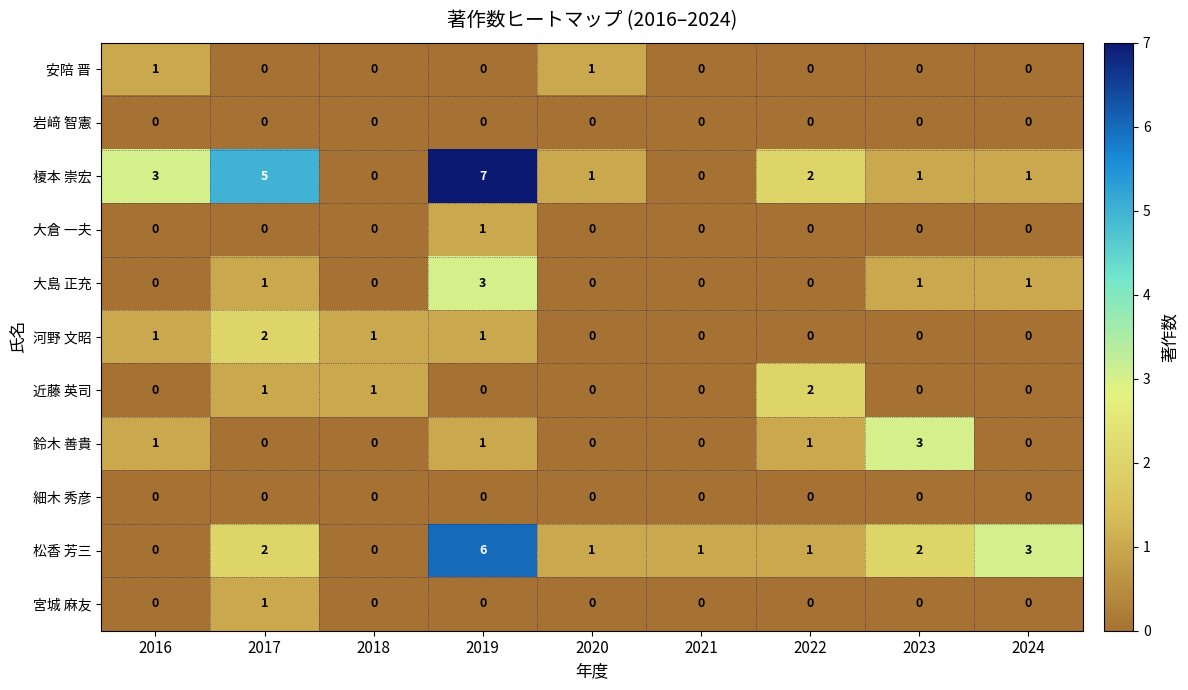

Which series changed the most between 2016 and 2019?

松香 芳三